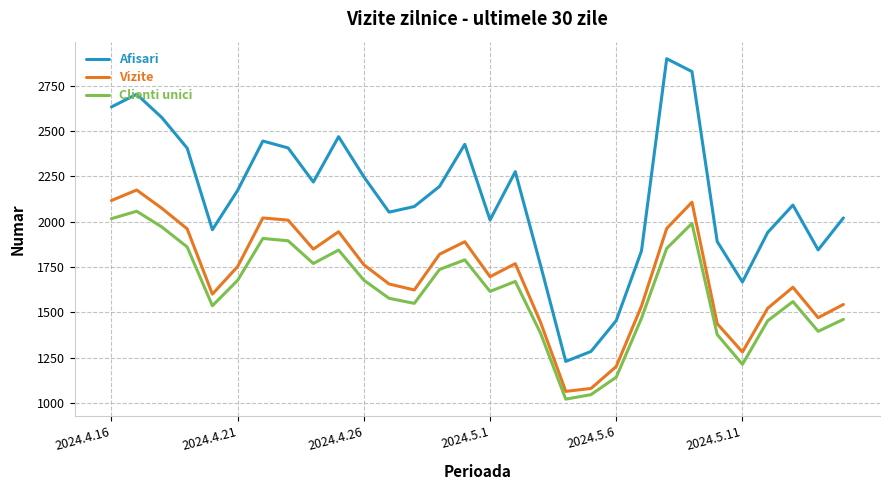

Which series has the largest total across all categories?

Afisari